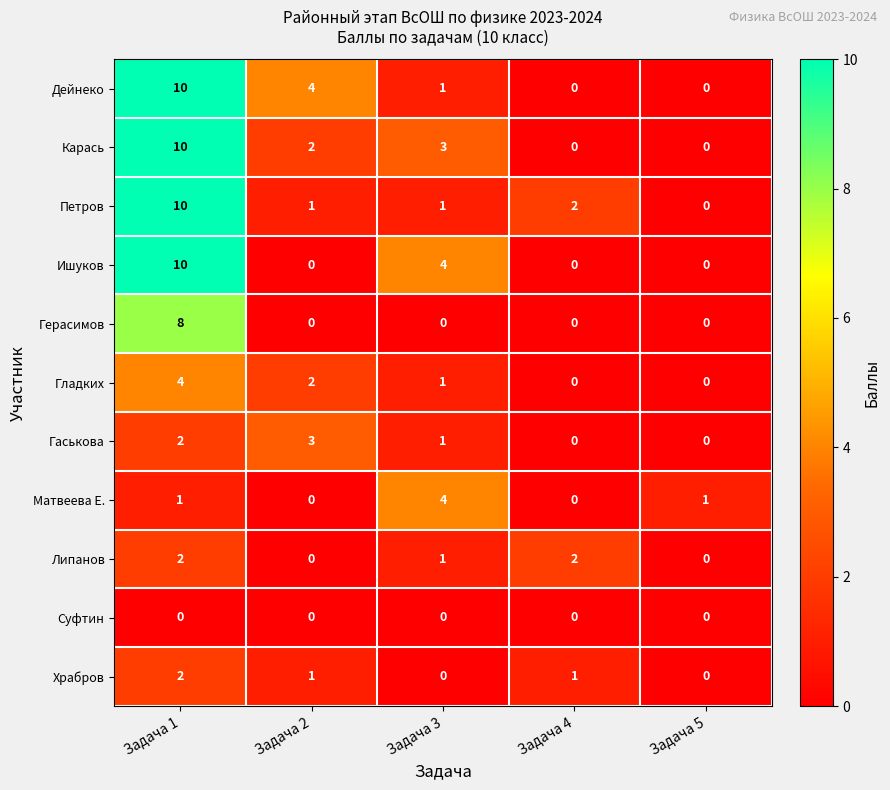

What is the average value of the Карась series?

3